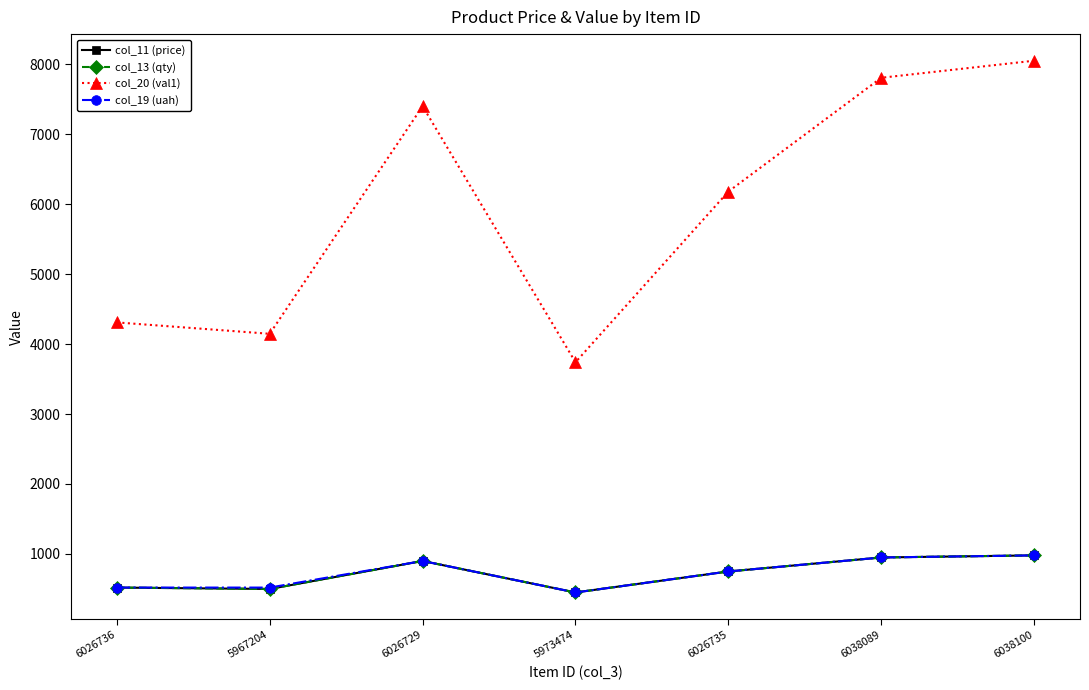

Does the chart have visible grid lines?

No